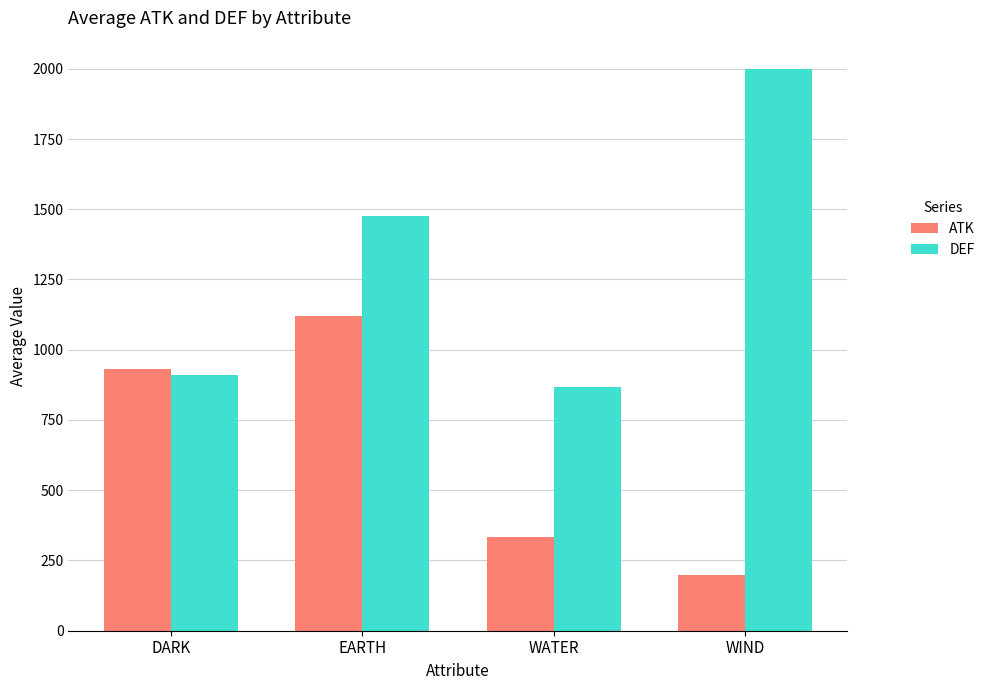

Reading left to right, what are all the values shown in this chart?

ATK: 930.8	1120.0	333.3	200.0
DEF: 911.5	1475.0	866.7	2000.0